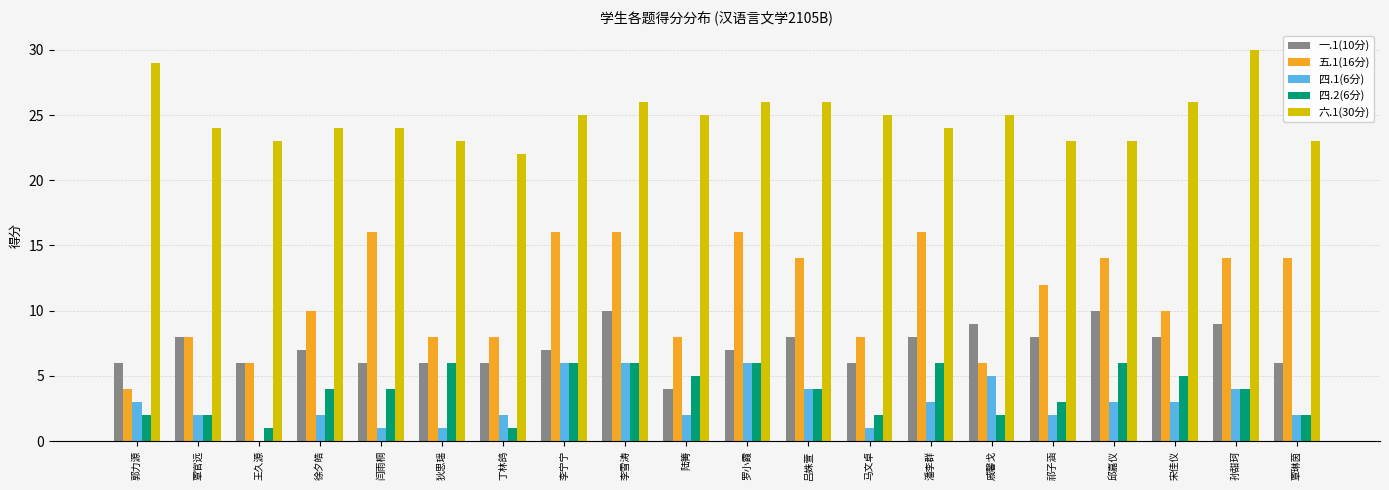

Reading left to right, transcribe all the data shown in this chart.

一.1(10分): 6	8	6	7	6	6	6	7	10	4	7	8	6	8	9	8	10	8	9	6
五.1(16分): 4	8	6	10	16	8	8	16	16	8	16	14	8	16	6	12	14	10	14	14
四.1(6分): 3	2	0	2	1	1	2	6	6	2	6	4	1	3	5	2	3	3	4	2
四.2(6分): 2	2	1	4	4	6	1	6	6	5	6	4	2	6	2	3	6	5	4	2
六.1(30分): 29	24	23	24	24	23	22	25	26	25	26	26	25	24	25	23	23	26	30	23